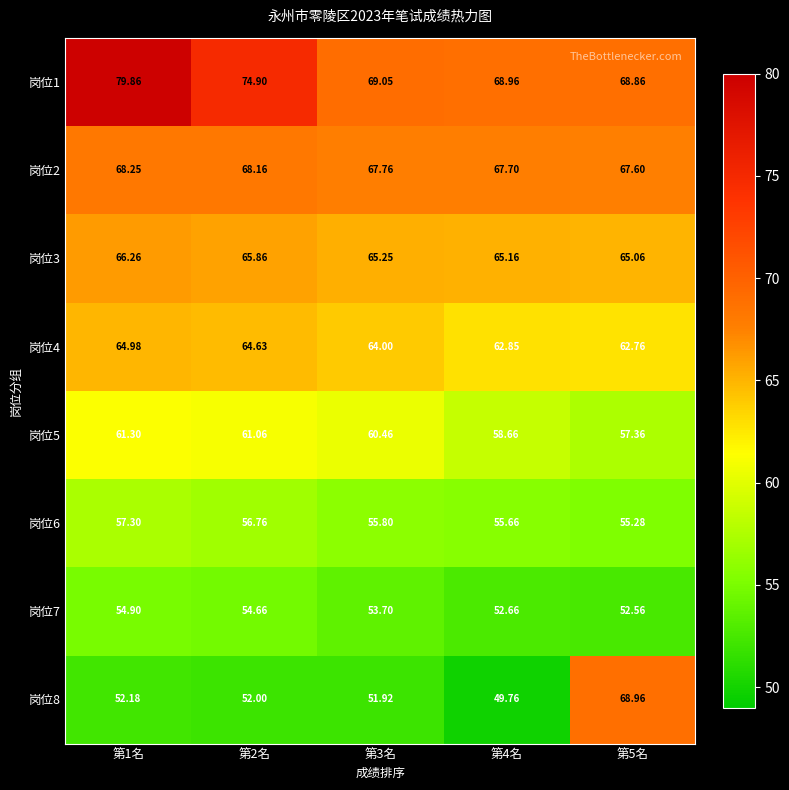

Between 第1名 and 第2名, which series saw the biggest shift?

岗位1